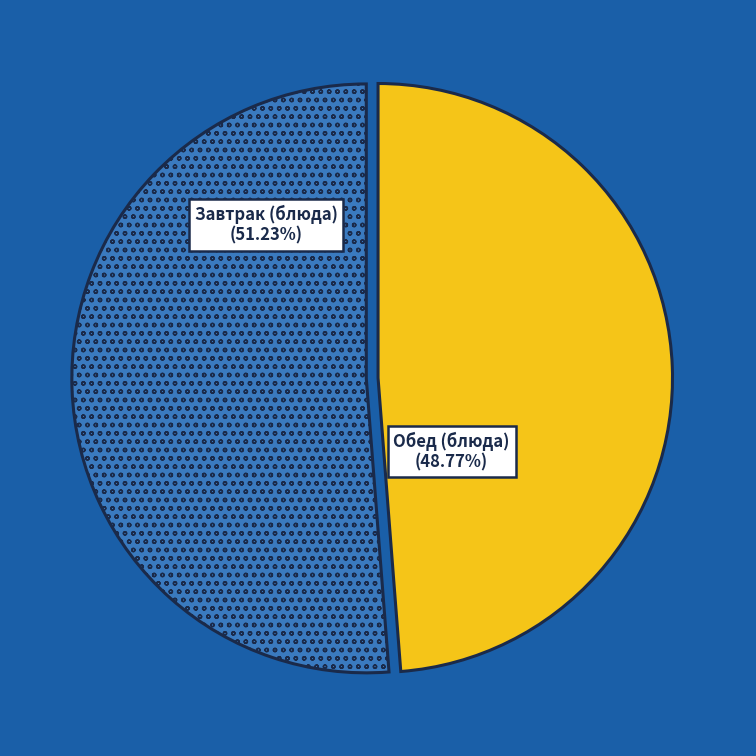

How many segments does this pie chart have?

2